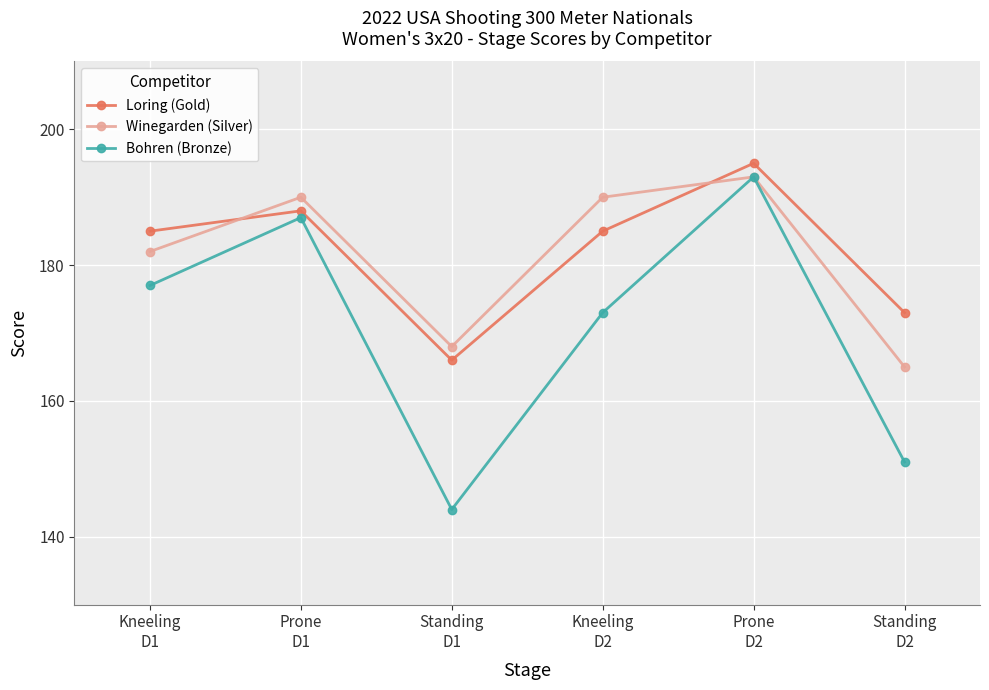

Which series has the largest range (max minus min)?

Bohren (Bronze)